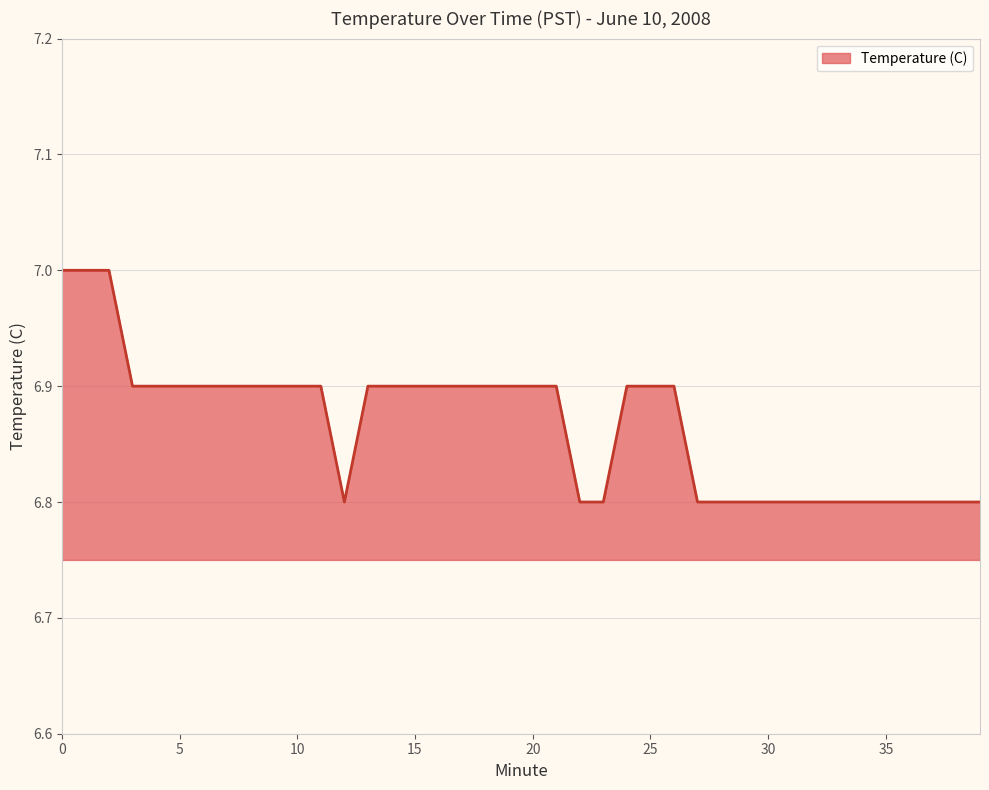

What is the maximum value shown in the chart?

7.0